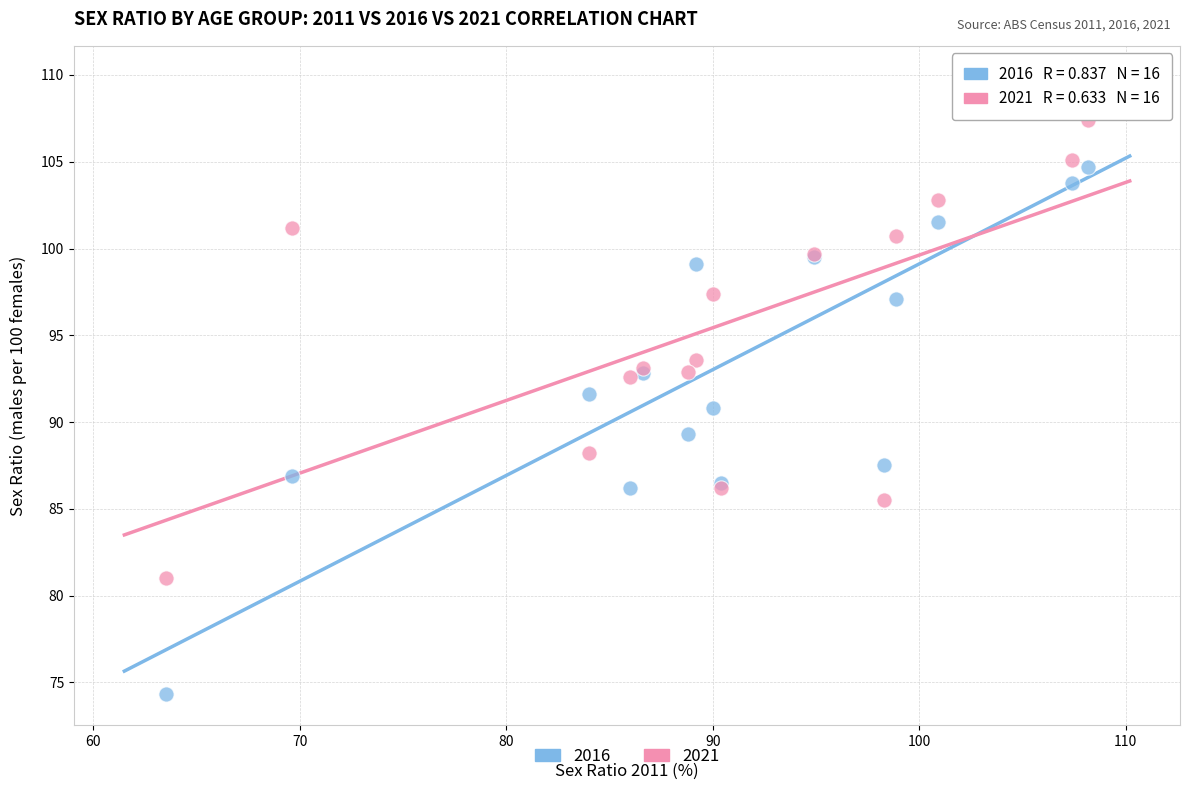

What are all the series names shown in the legend?

2016, 2021